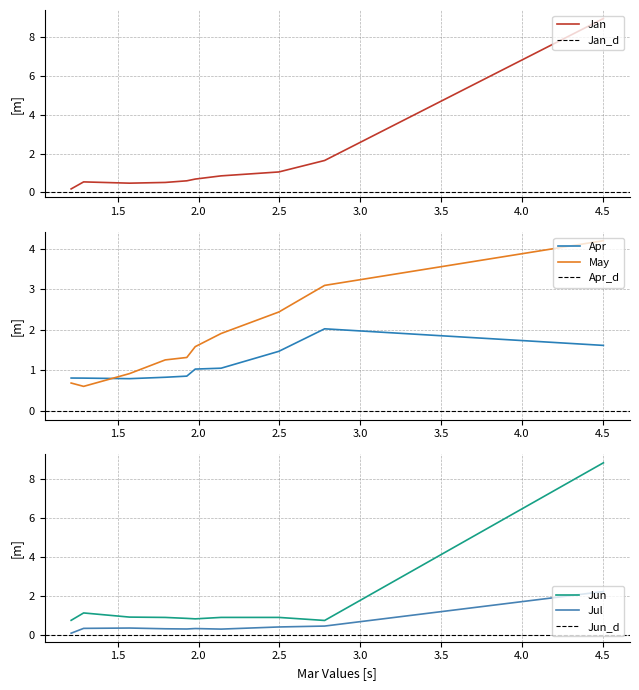

Which series has the largest total across all categories?

May